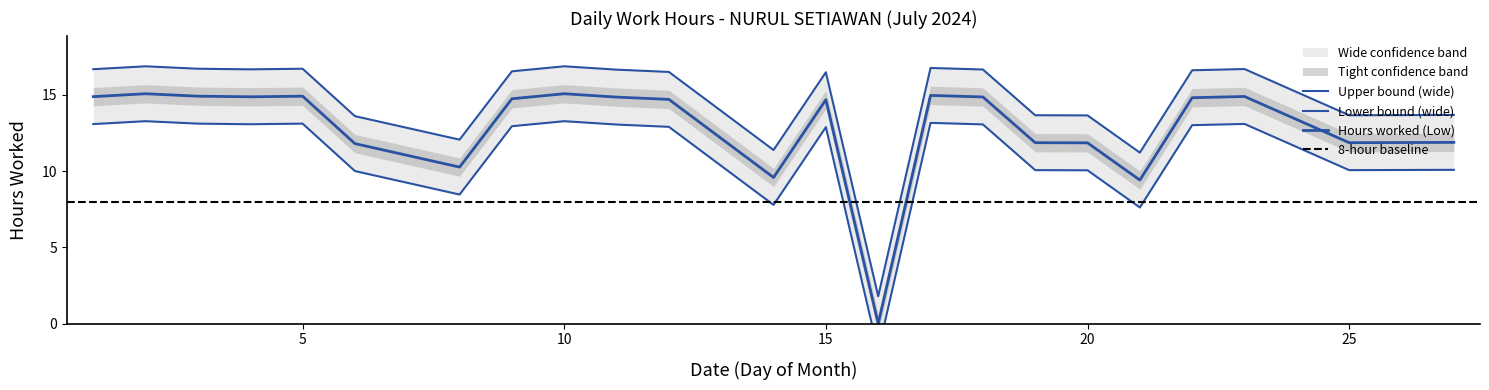

What is the value of the 15th point from the left?

16.8